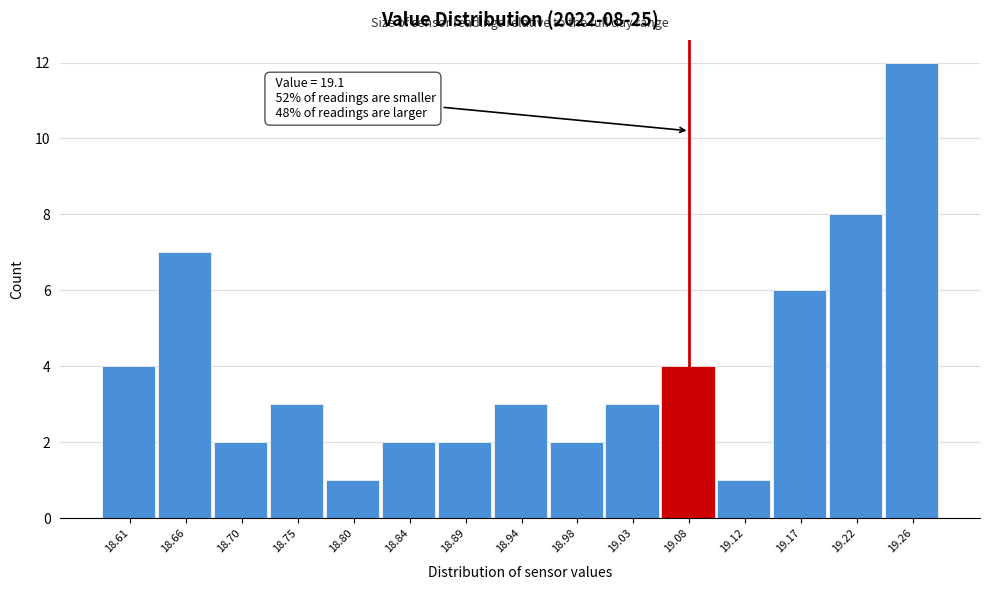

Reading left to right, extract all data points from this chart.

18.61=4	18.66=7	18.70=2	18.75=3	18.80=1	18.84=2	18.89=2	18.94=3	18.98=2	19.03=3	19.08=4	19.12=1	19.17=6	19.22=8	19.26=12